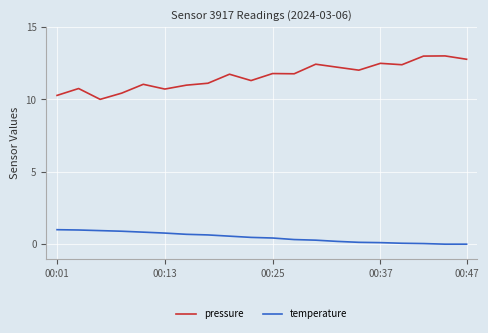

What is the difference between the maximum and minimum values in the temperature series?

1.0